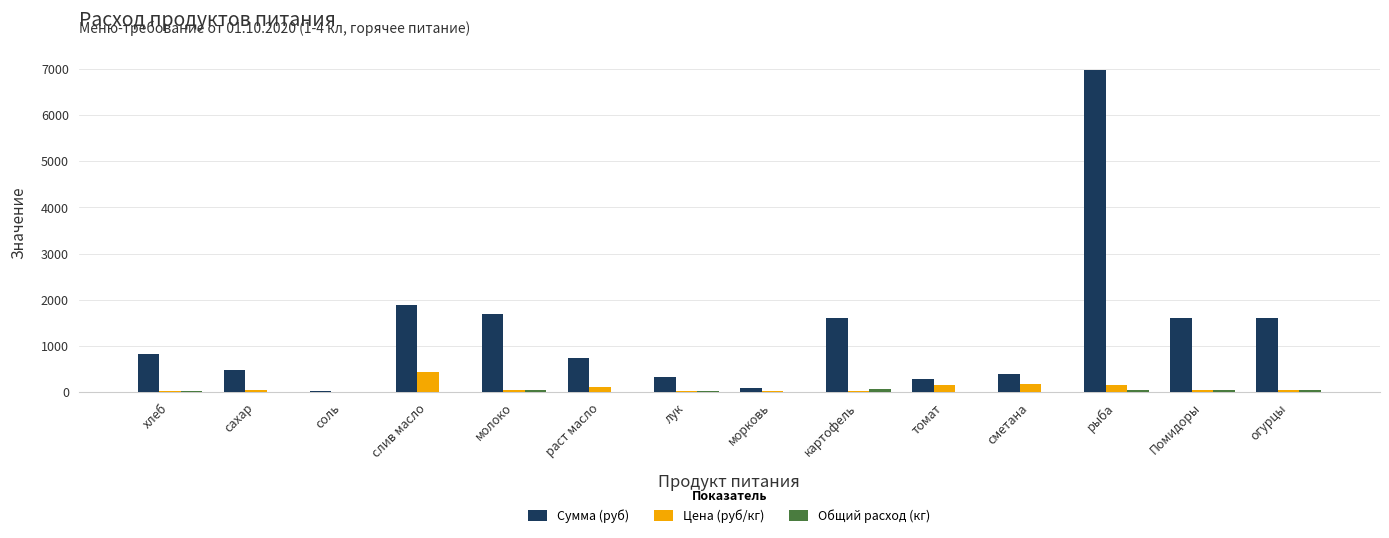

Which label corresponds to the largest value in the chart?

рыба